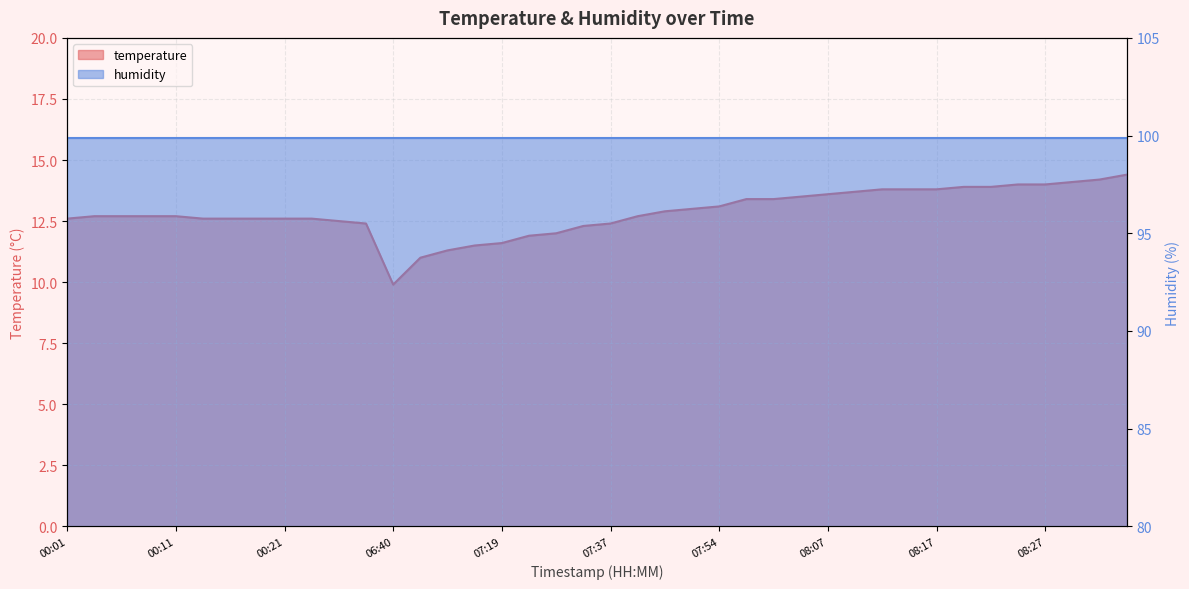

Which label corresponds to the smallest value in the chart?

06:40